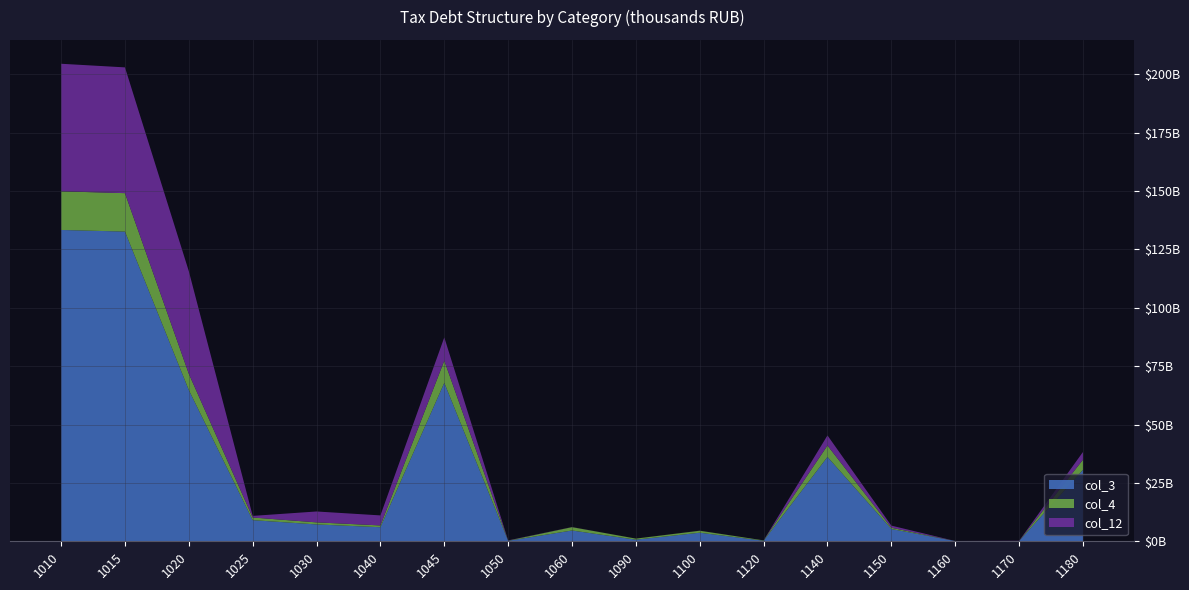

Reading right to left, what are all the values shown in this chart?

col_3: 1180=30591228	1170=113601	1160=104116	1150=5263964	1140=36118813	1120=240686	1100=3677246	1090=700553	1060=4618486	1050=222209	1045=67855676	1040=6026098	1030=7221100	1025=9049505	1020=64749639	1015=132605315	1010=133301500
col_4: 1180=4320906	1170=13116	1160=10407	1150=540430	1140=4887118	1120=146848	1100=840569	1090=449740	1060=1437159	1050=71608	1045=9494868	1040=764391	1030=880136	1025=1130714	1020=6960123	1015=16454991	1010=16544641
col_12: 1180=3311399	1170=77451	1160=7182	1150=910167	1140=4324987	1120=3500	1100=36303	1090=4842	1060=44645	1050=96868	1045=9935803	1040=4292481	1030=4659862	1025=692901	1020=43914847	1015=53850650	1010=54613899